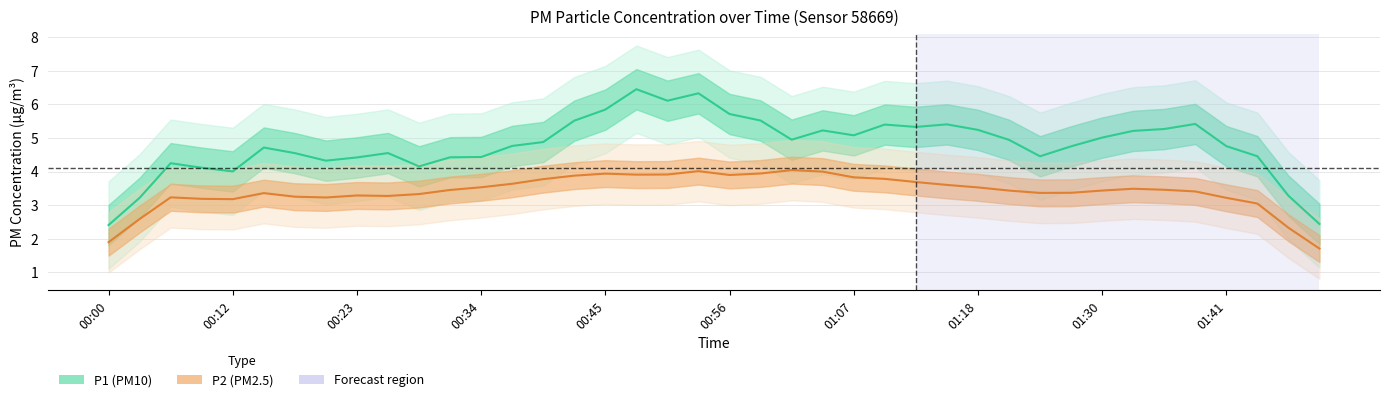

At which category is the sum across all series the highest?

00:48